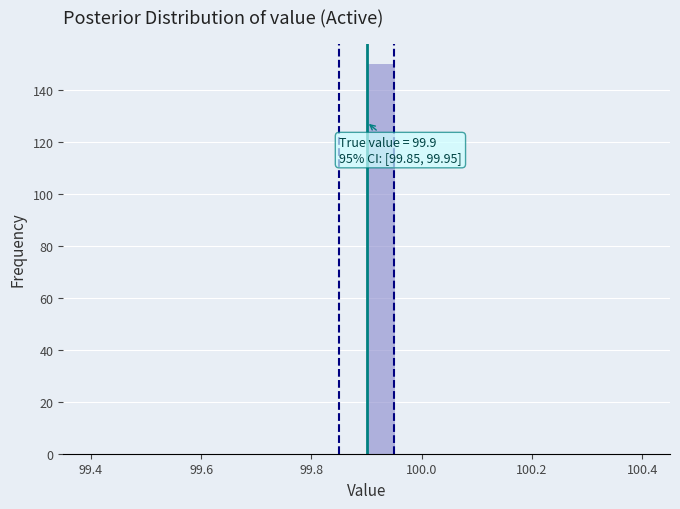

Read against the x-axis, roughly where is the centre of the tallest bar?

99.92